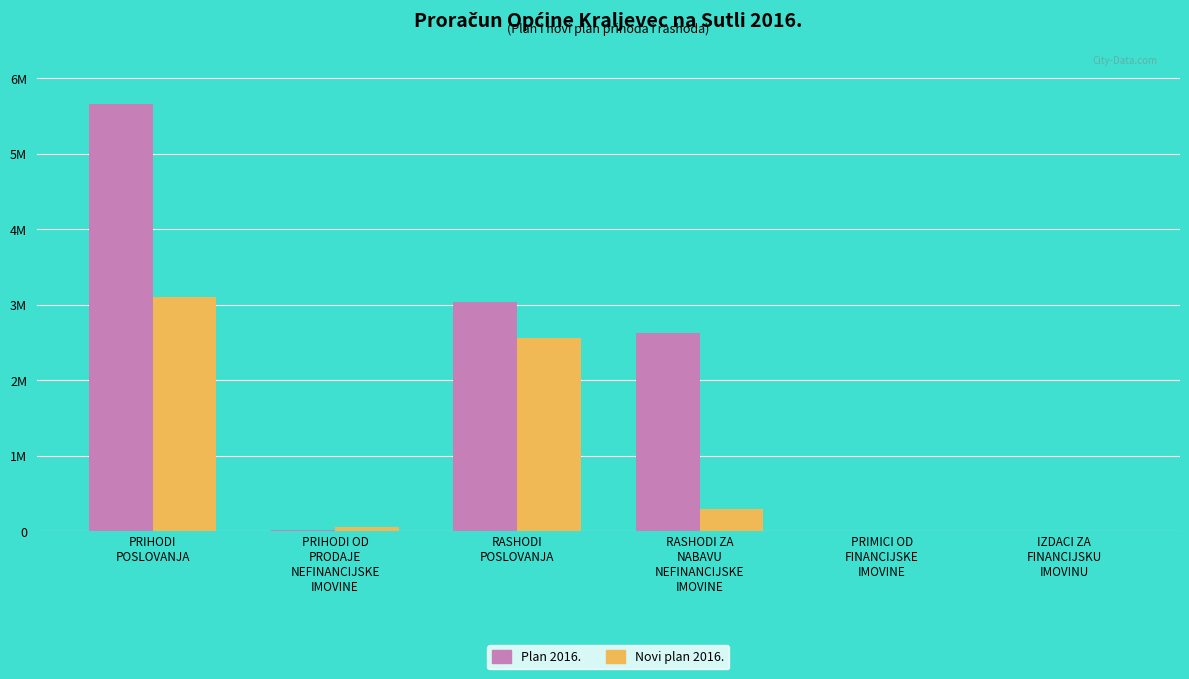

Rank the series by their maximum value, from lowest to highest.

Novi plan 2016., Plan 2016.